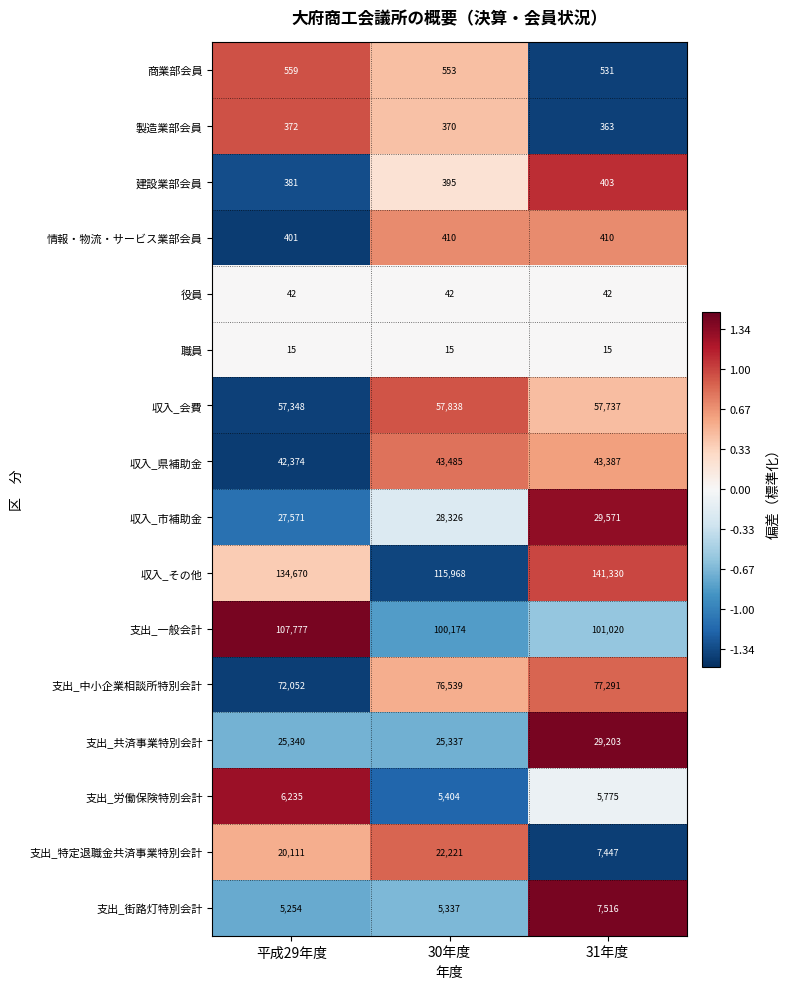

Count the 製造業部会員 values in the range 363 to 372.

3